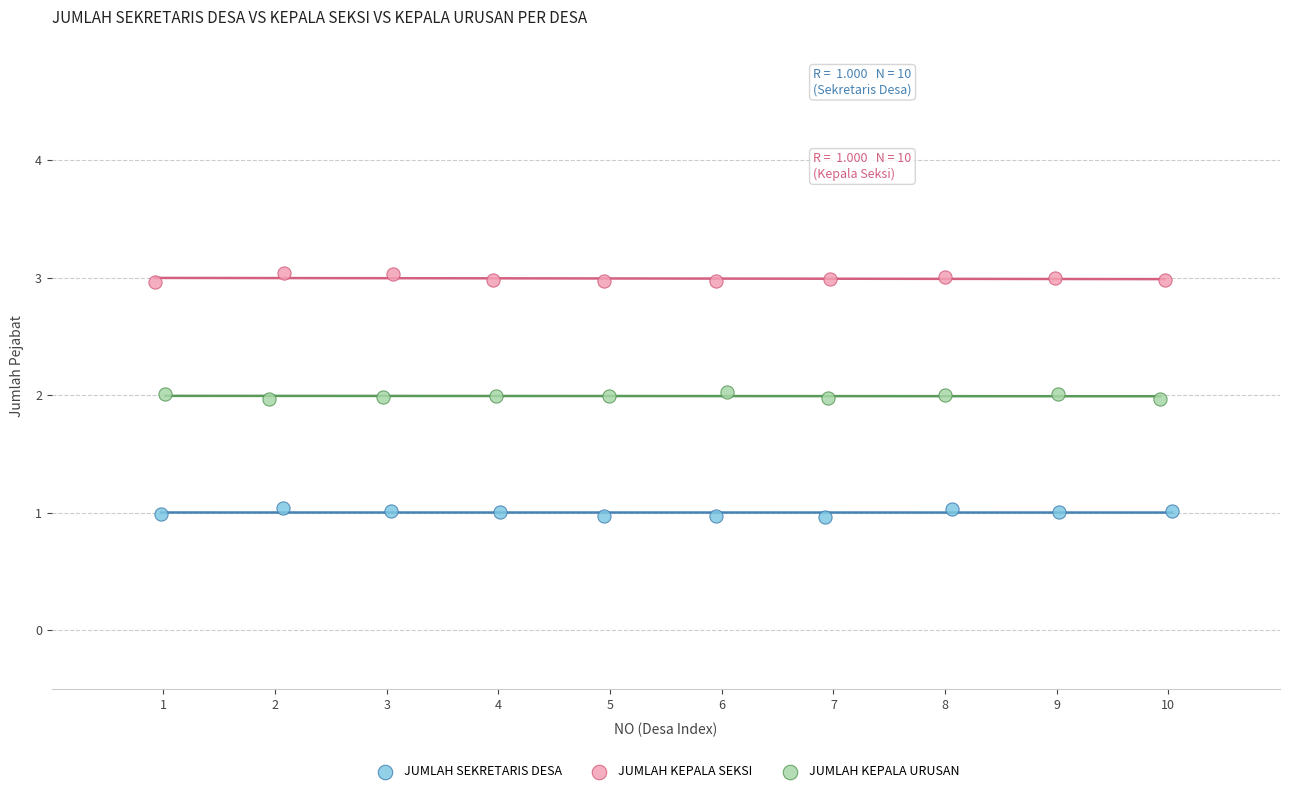

Which series contains the lowest Y value?

JUMLAH SEKRETARIS DESA